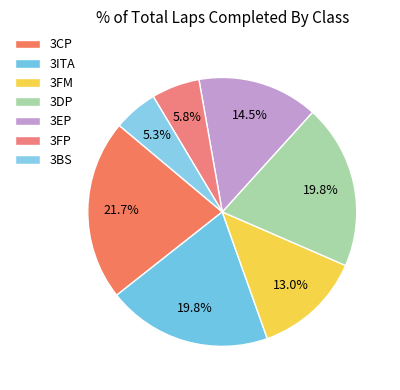

How many segments does this pie chart have?

7